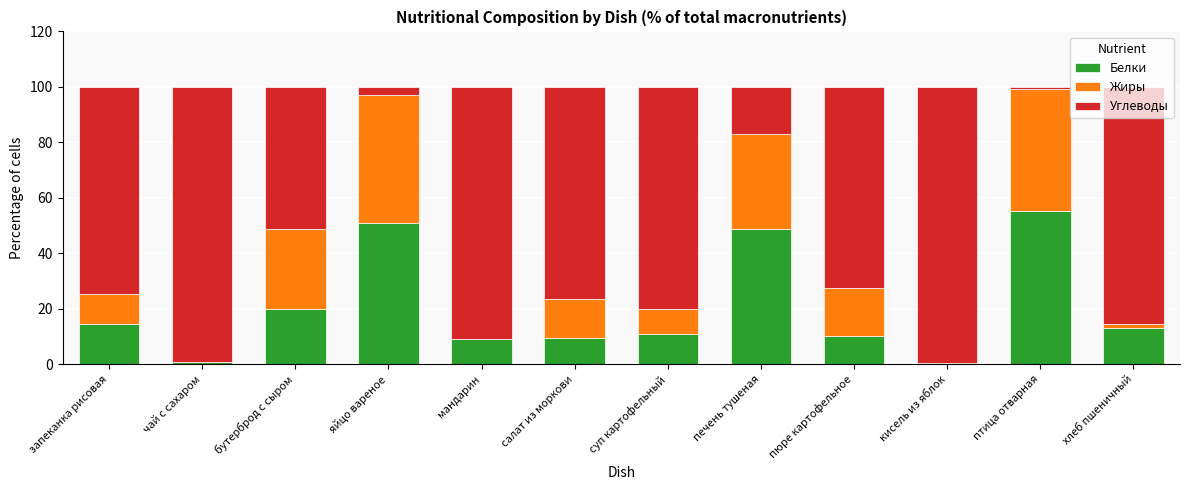

What is the total value across all series at яйцо вареное?

100.0